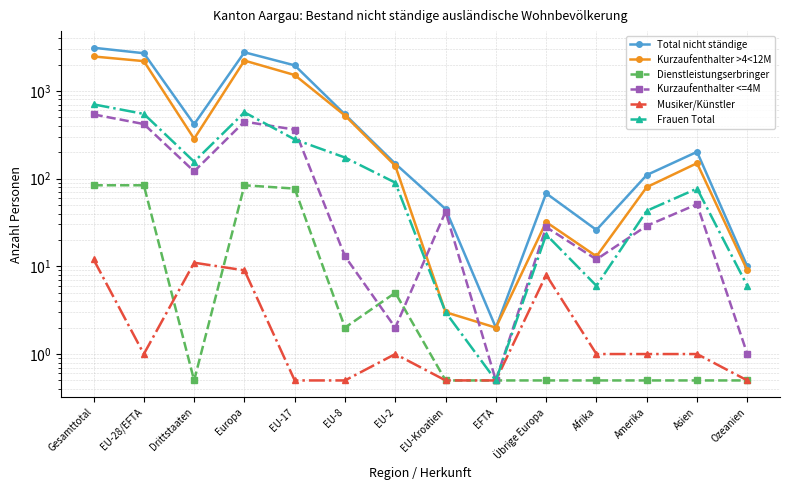

What are all the series names shown in the legend?

Total nicht ständige, Kurzaufenthalter >4<12M, Dienstleistungserbringer, Kurzaufenthalter <=4M, Musiker/Künstler, Frauen Total